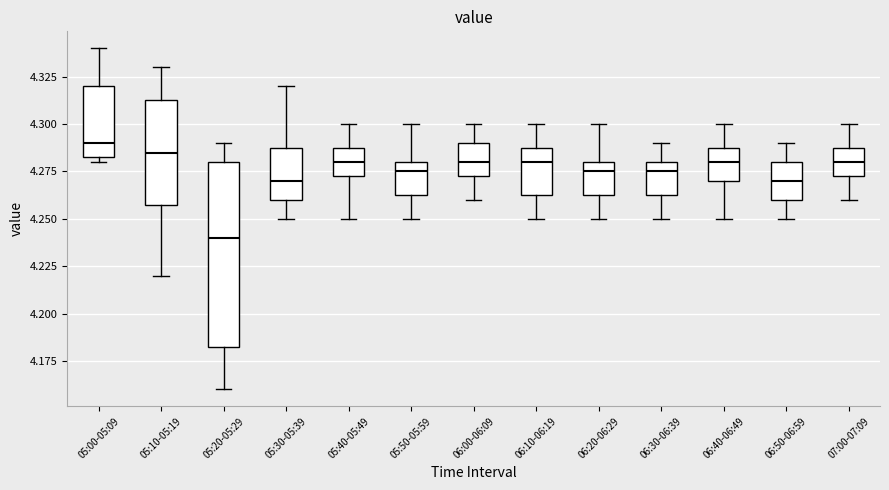

Where does the median line of the box for 05:20-05:29 sit on the y-axis? The values are not printed on the chart, so give them approximately, as read against the axis.

4.240